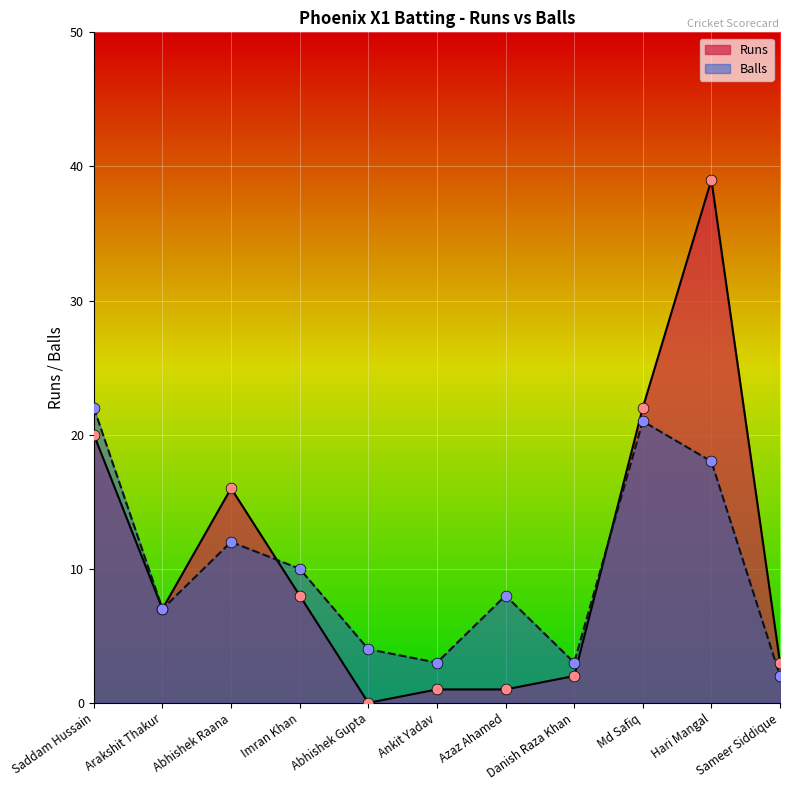

Which has a higher value, Arakshit Thakur or Abhishek Gupta?

Arakshit Thakur